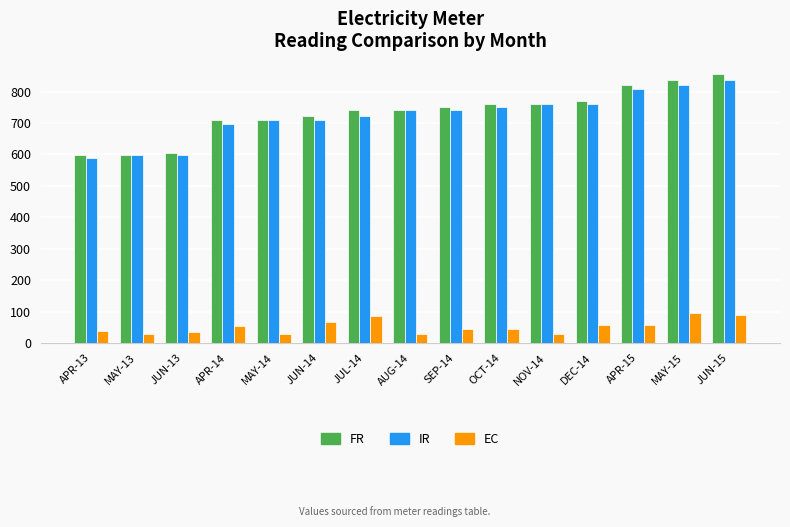

Which series has the largest range (max minus min)?

FR